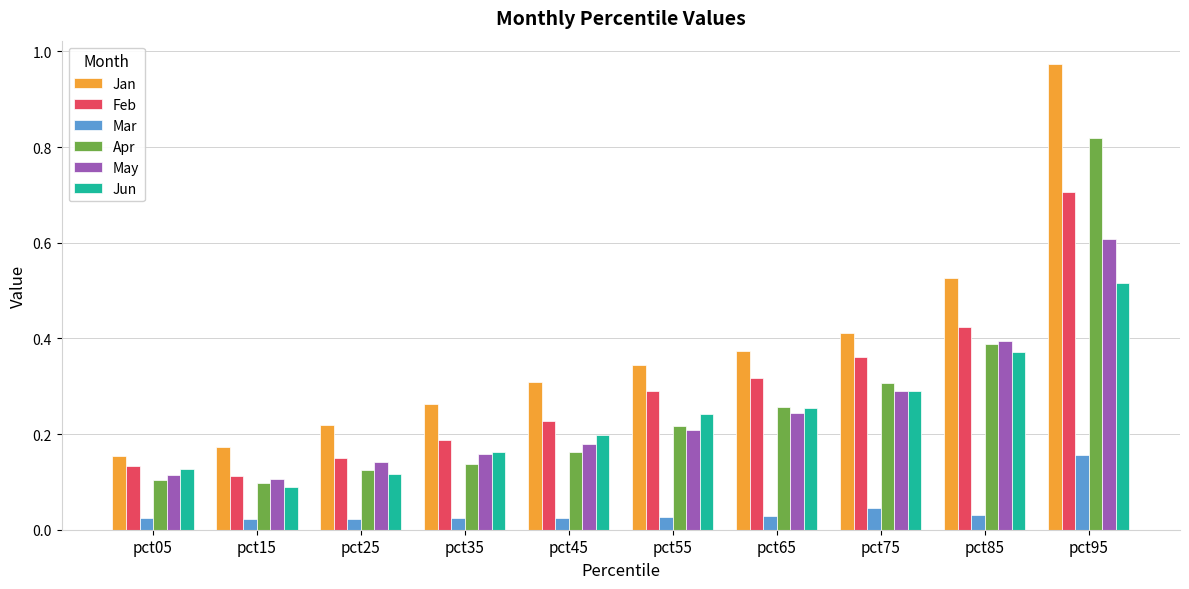

Rank the series by their maximum value, from lowest to highest.

Mar, Jun, May, Feb, Apr, Jan